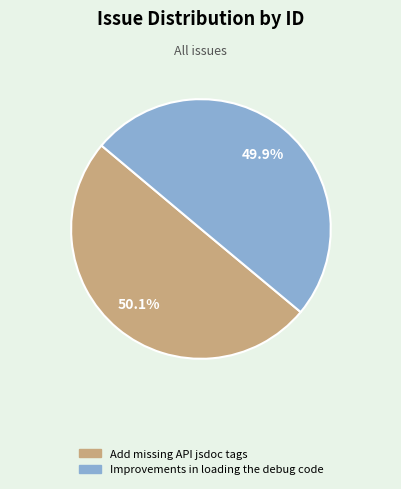

What percentage is the Improvements in loading the debug code slice, to the nearest percent?

50%